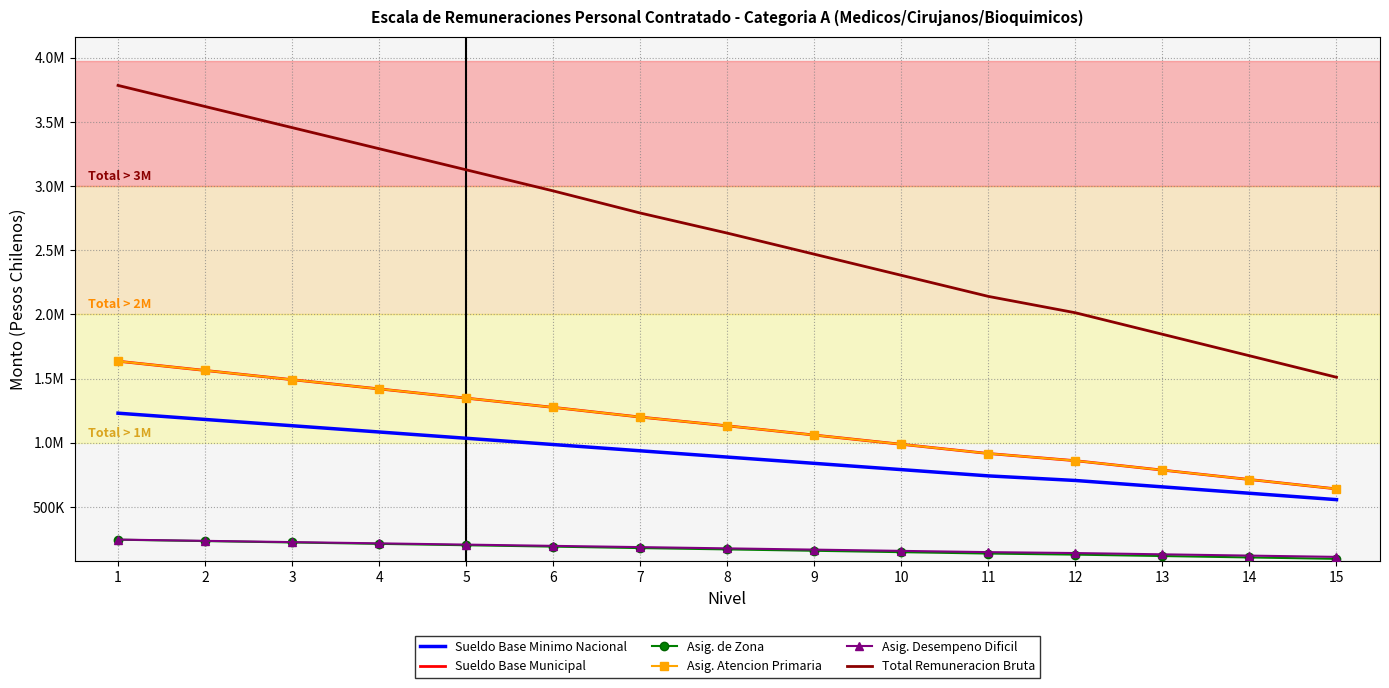

What is the sum of the Sueldo Base Municipal values at 8 and 4?

2552419.0